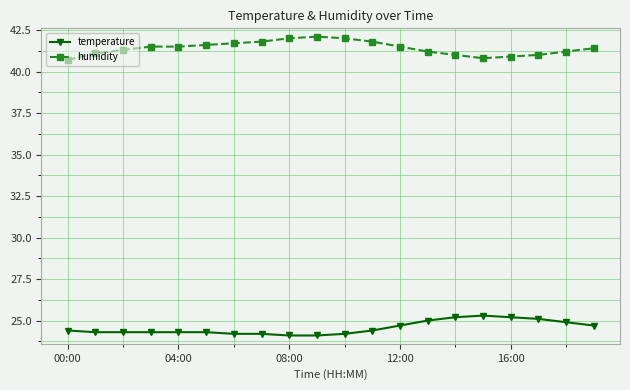

True or false: temperature has more than 0 points higher than both neighbors.

True